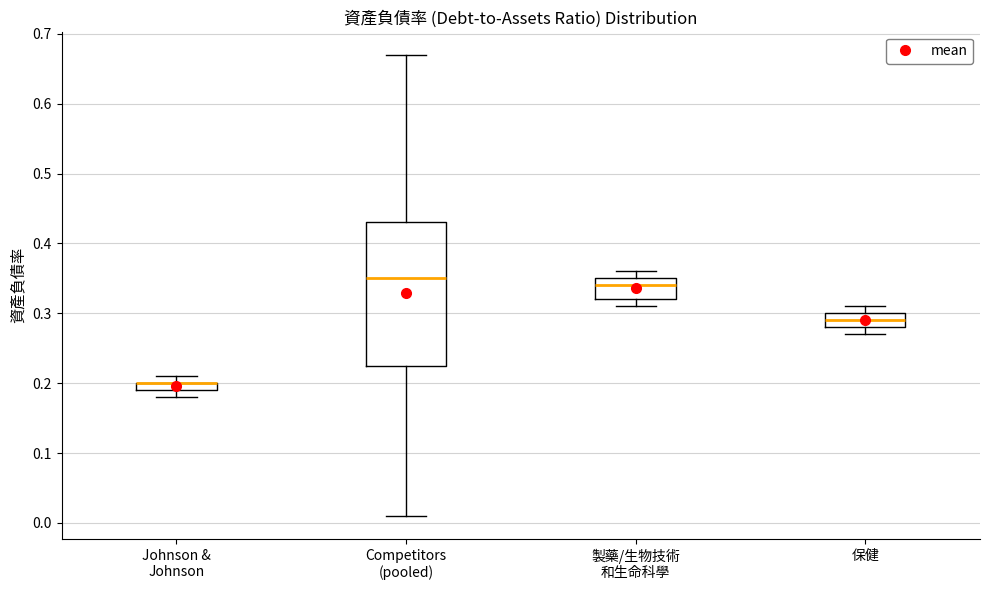

Where does the median line of the box for 製藥/生物技術 和生命科學 sit on the y-axis? The values are not printed on the chart, so give them approximately, as read against the axis.

0.34